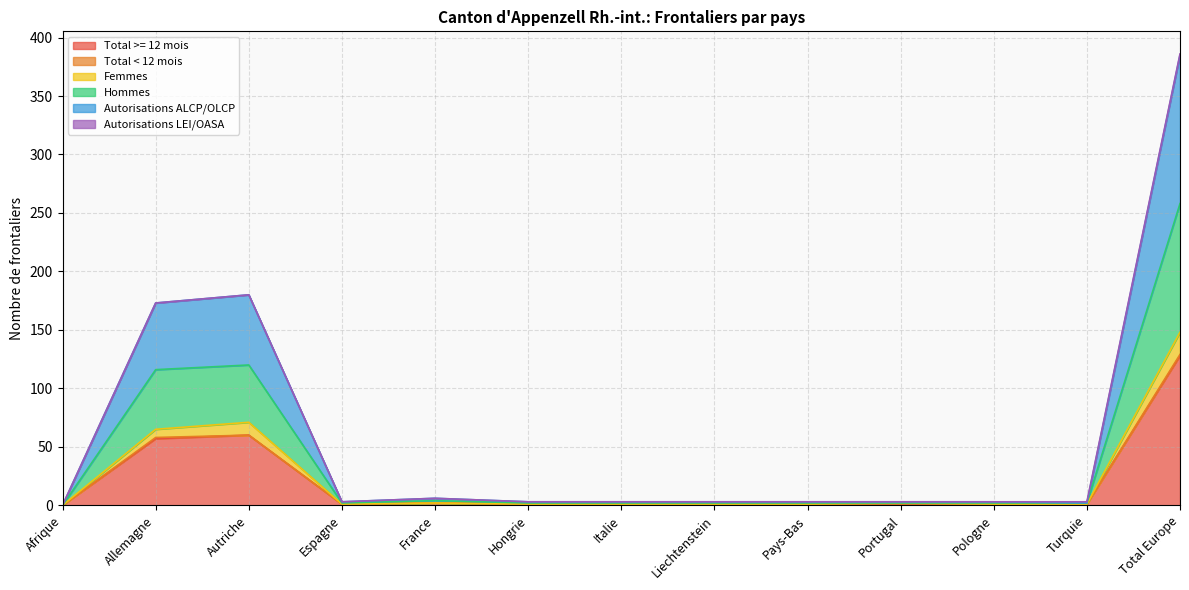

The value of Femmes at Liechtenstein is 1. True or false?

True